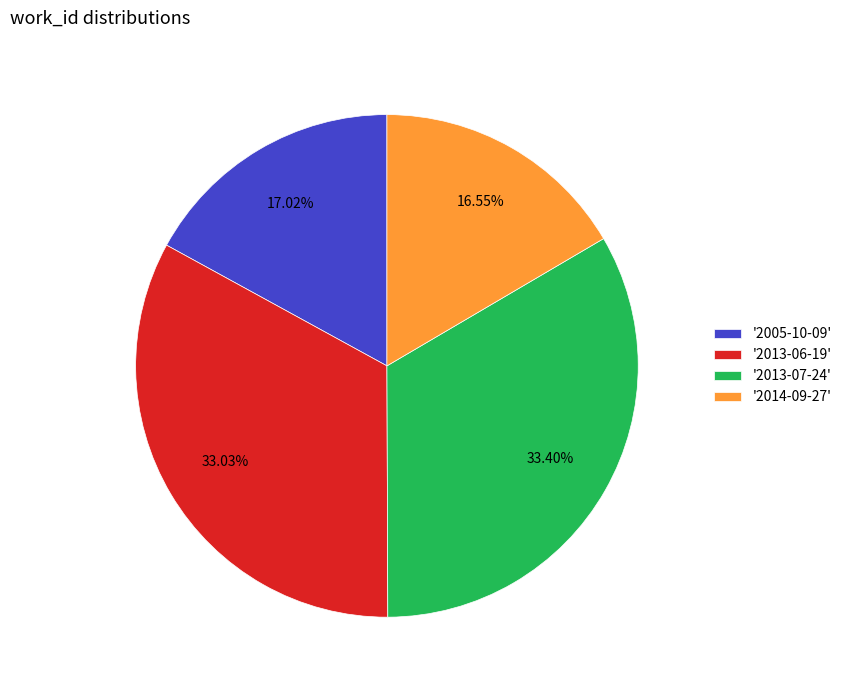

What is the ratio of the value at '2013-07-24' to the value at '2005-10-09'?

2.0